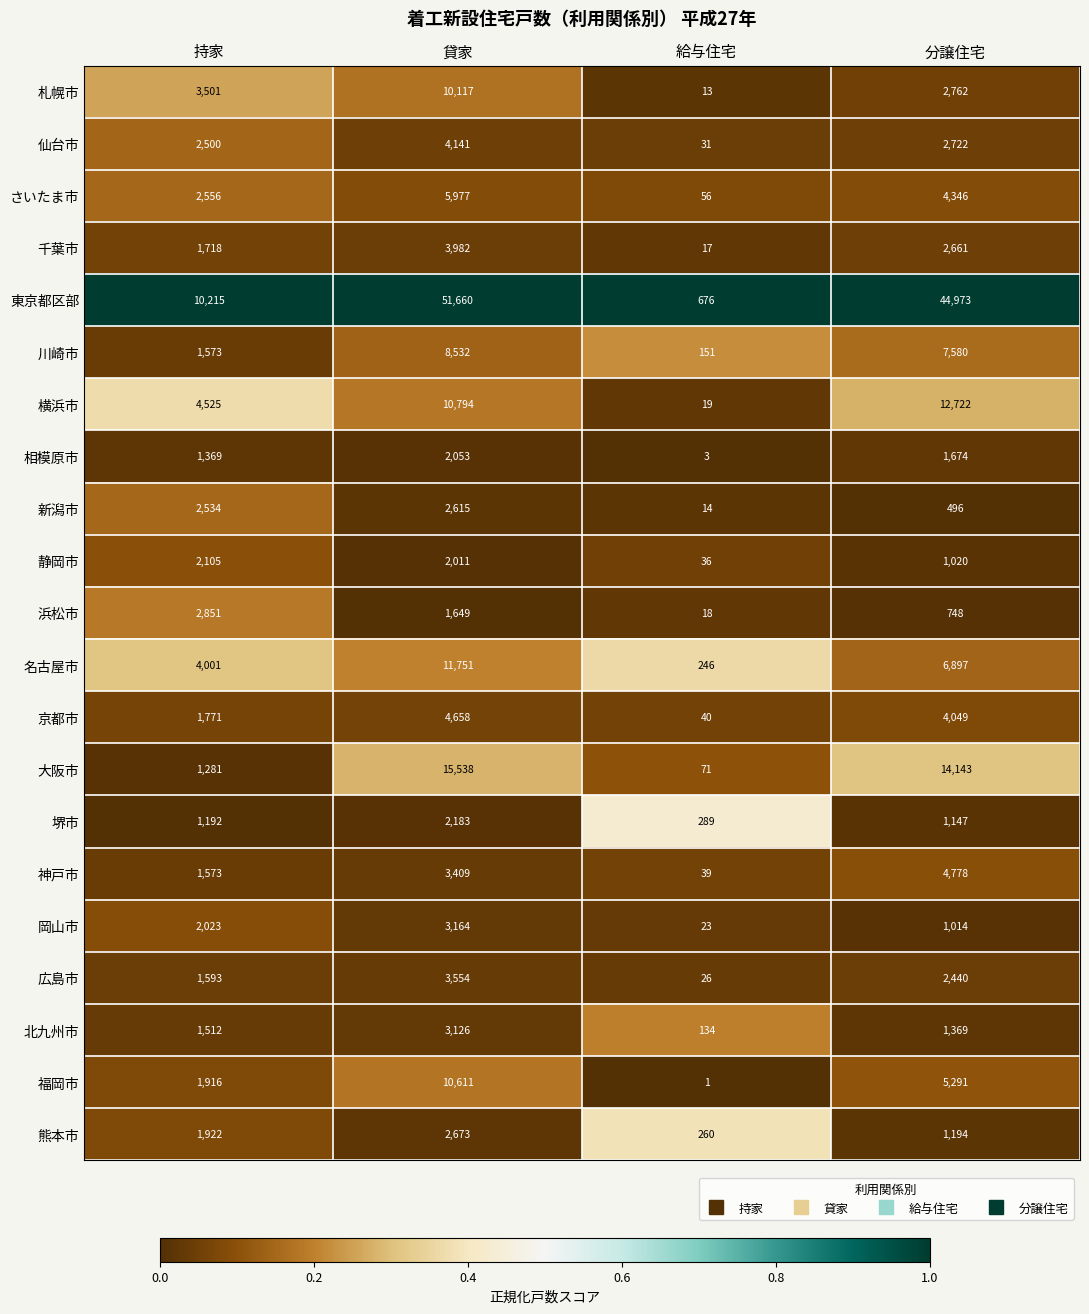

Rank the categories by 京都市 value from lowest to highest.

給与住宅, 持家, 分譲住宅, 貸家